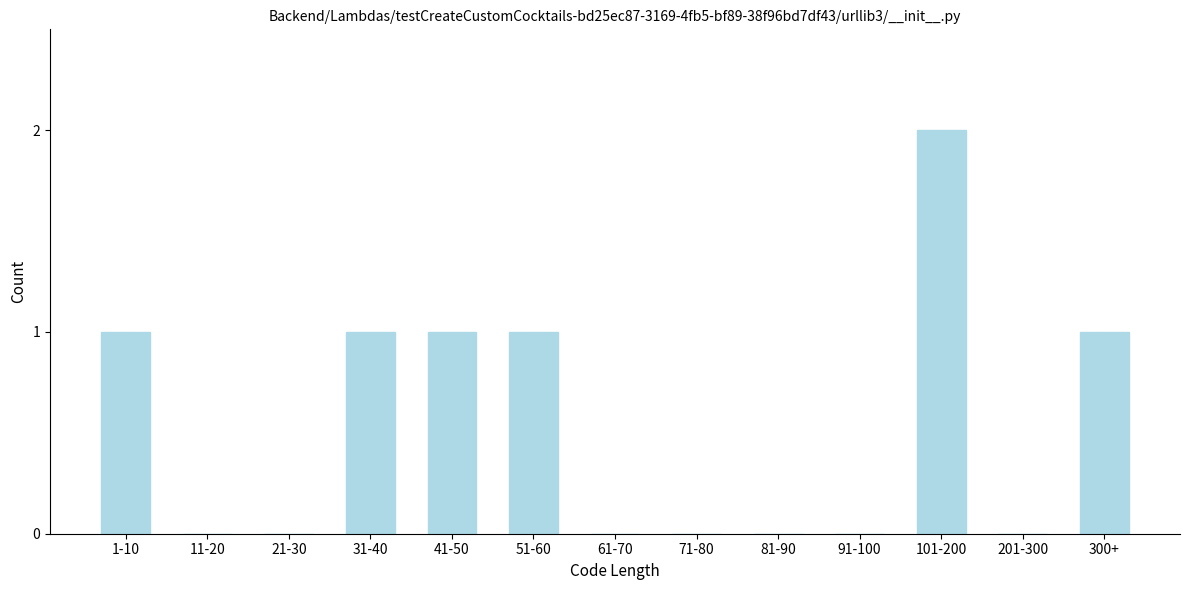

Reading right to left, list all the values displayed in this chart.

300+=1	201-300=0	101-200=2	91-100=0	81-90=0	71-80=0	61-70=0	51-60=1	41-50=1	31-40=1	21-30=0	11-20=0	1-10=1